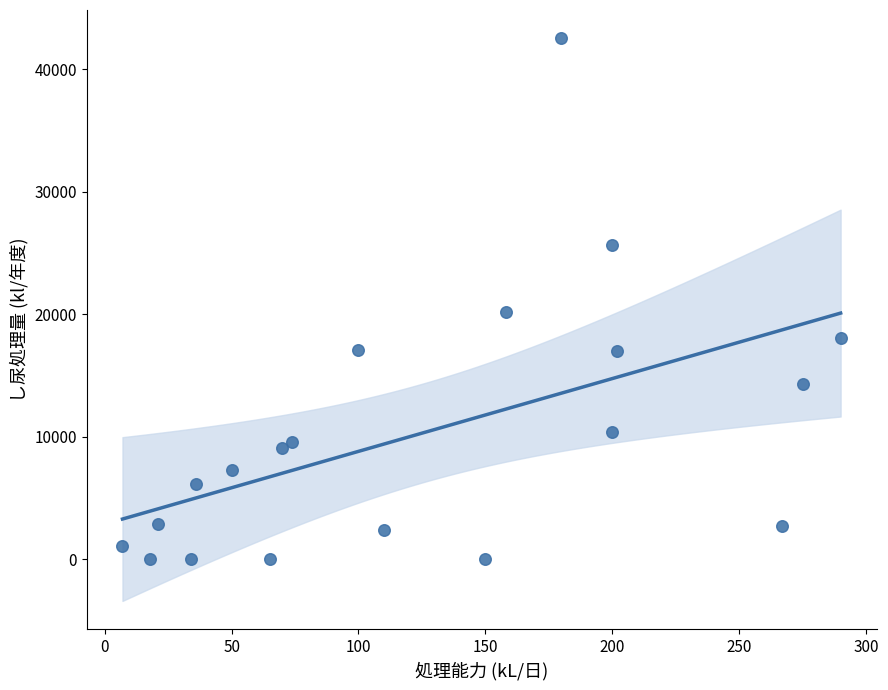

What Y value in the scatter plot is closest to 21261?

20205.0